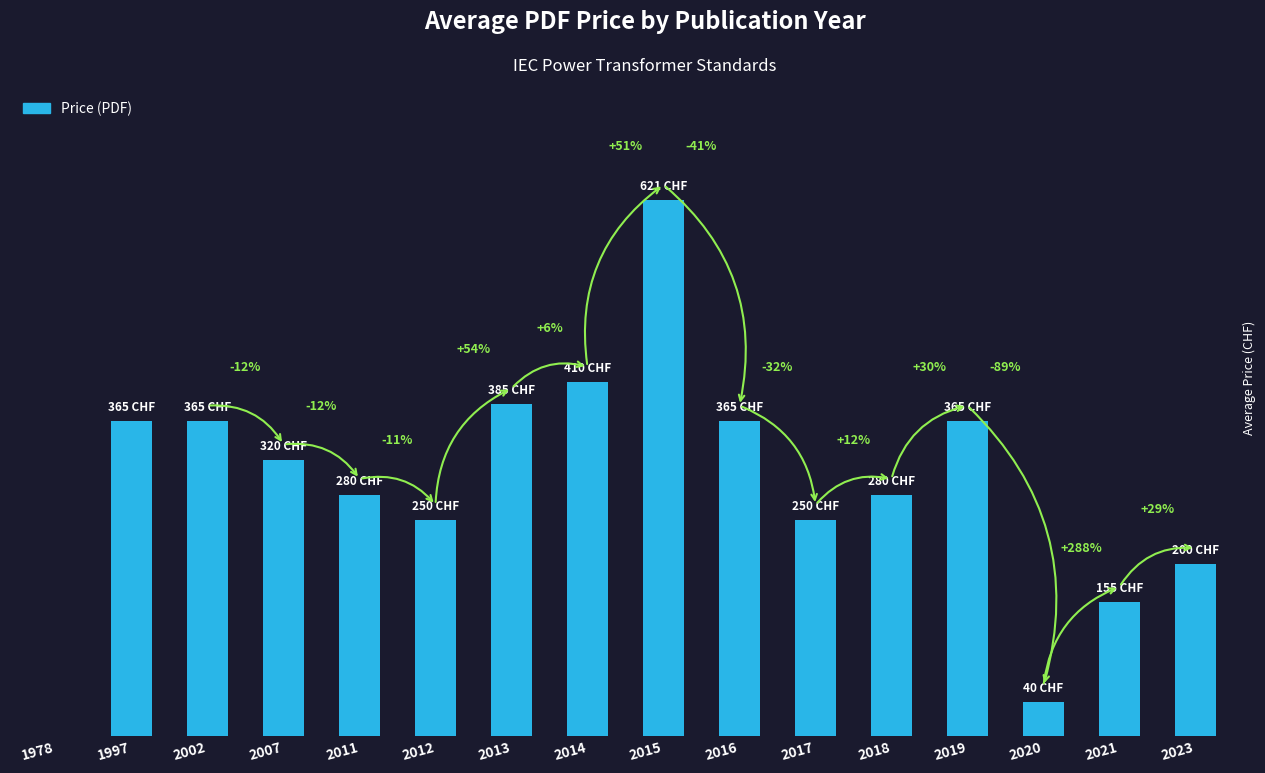

Rank the categories by value from lowest to highest.

1978, 2020, 2021, 2023, 2012, 2017, 2011, 2018, 2007, 1997, 2002, 2016, 2019, 2013, 2014, 2015